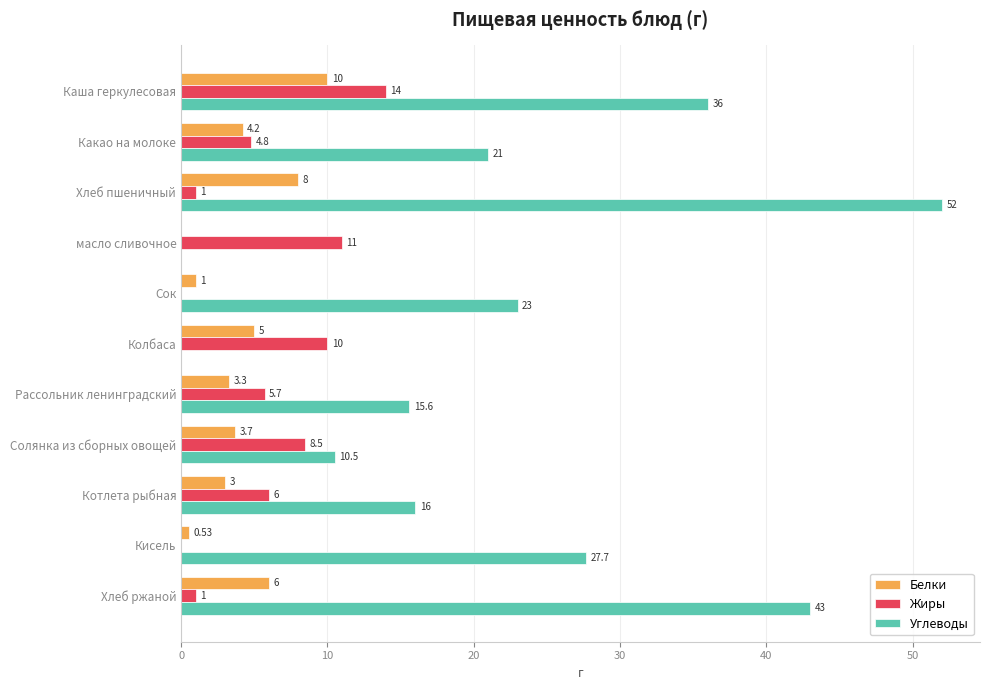

What is the greatest value displayed?

52.0